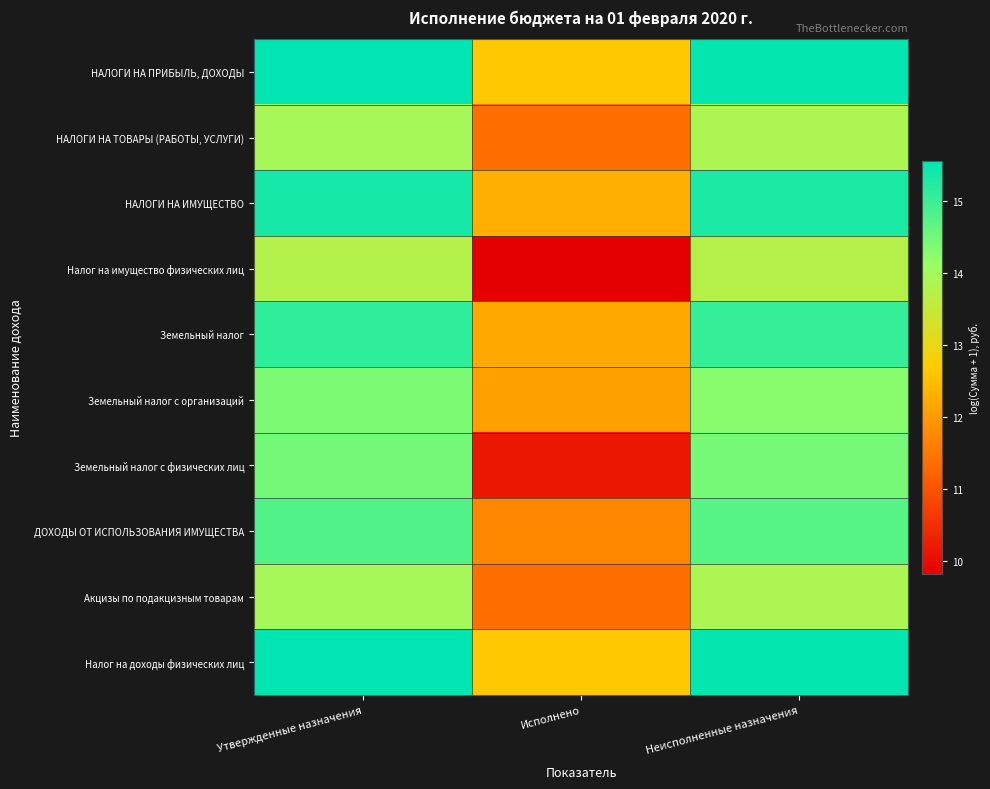

Count the number of categories in the chart.

3